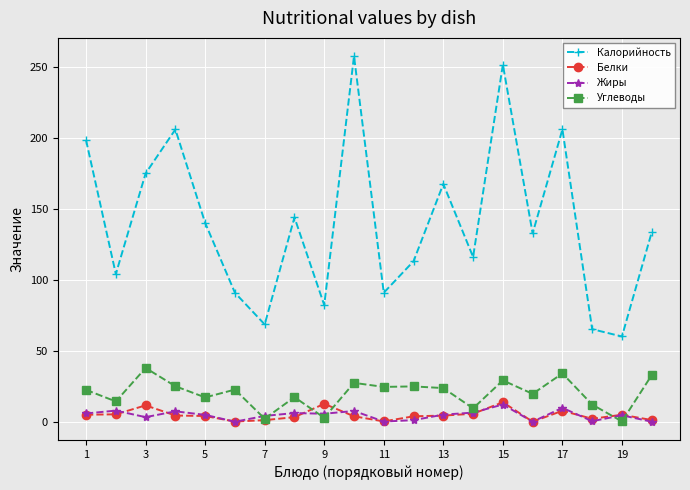

What is the greatest value displayed?

257.4